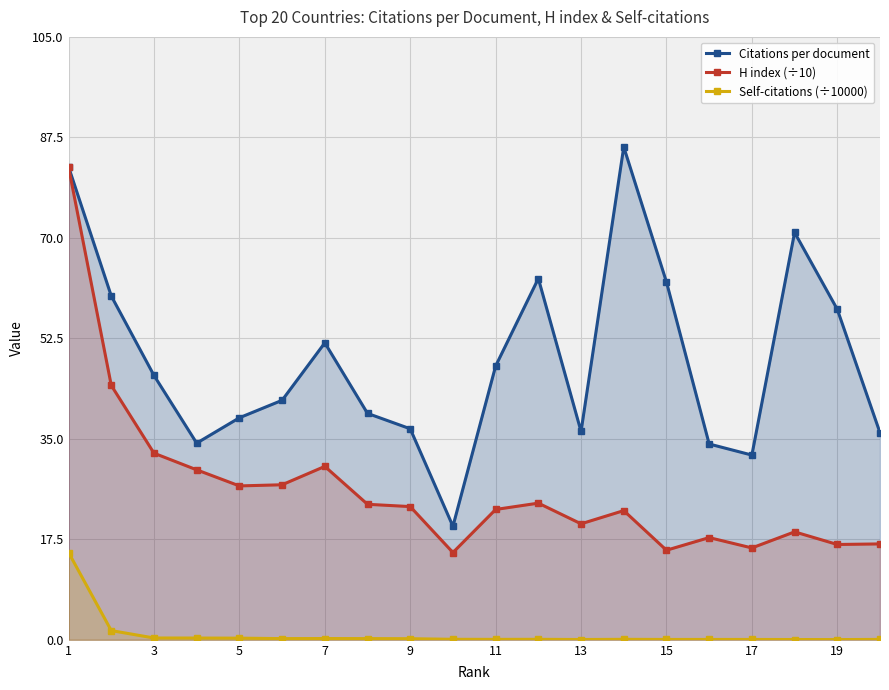

Which series has the widest spread of values?

H index (÷10)